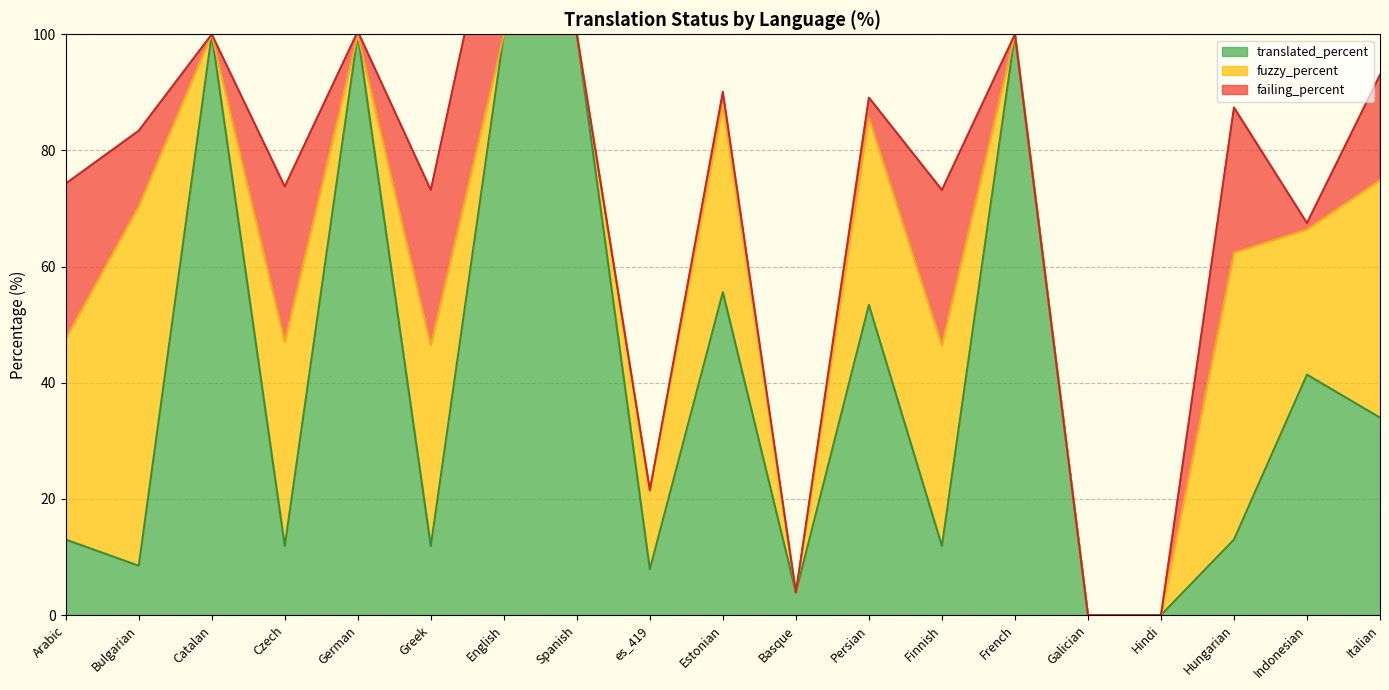

True or false: fuzzy_percent and translated_percent intersect in this chart.

True